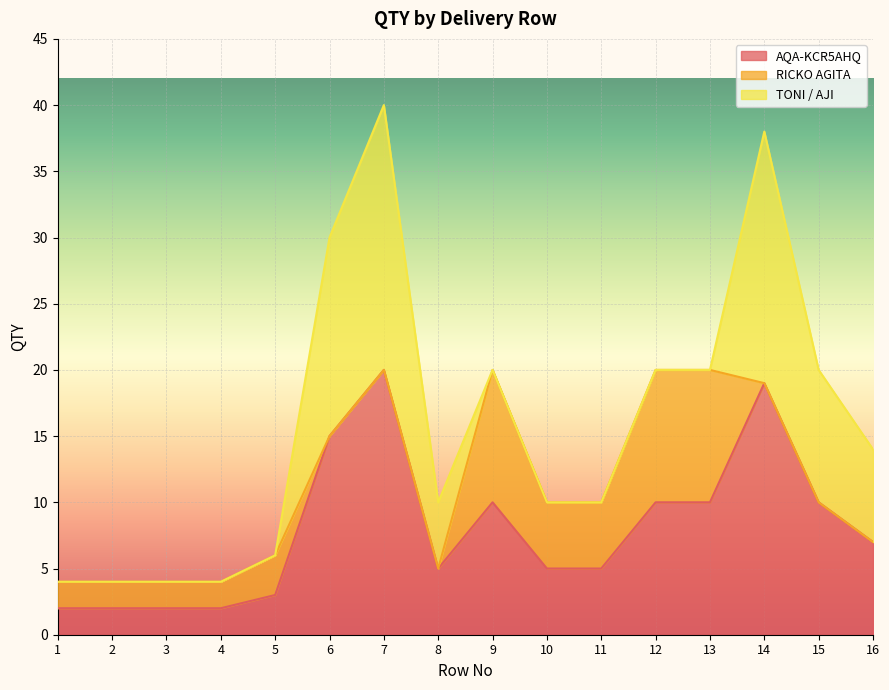

Rank the series by their maximum value, from highest to lowest.

AQA-KCR5AHQ, TONI / AJI, RICKO AGITA